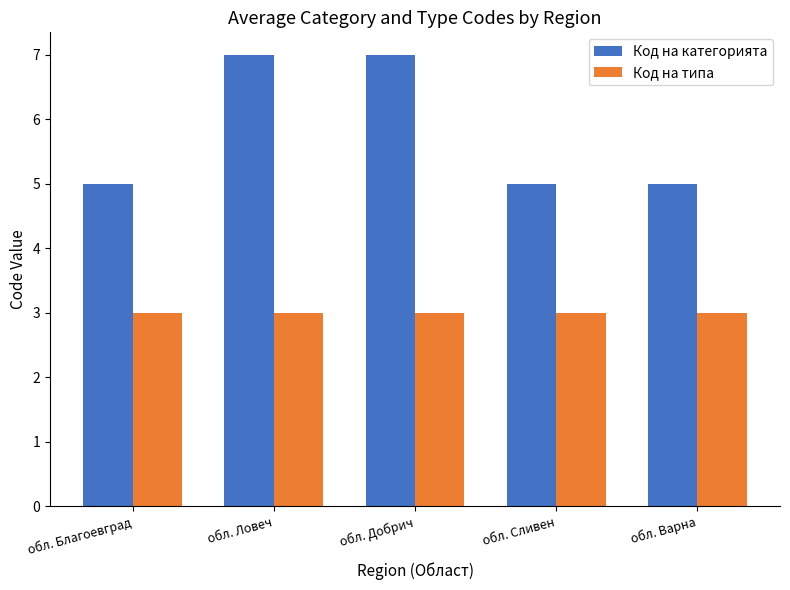

Rank the series by their average value, from lowest to highest.

Код на типа, Код на категорията